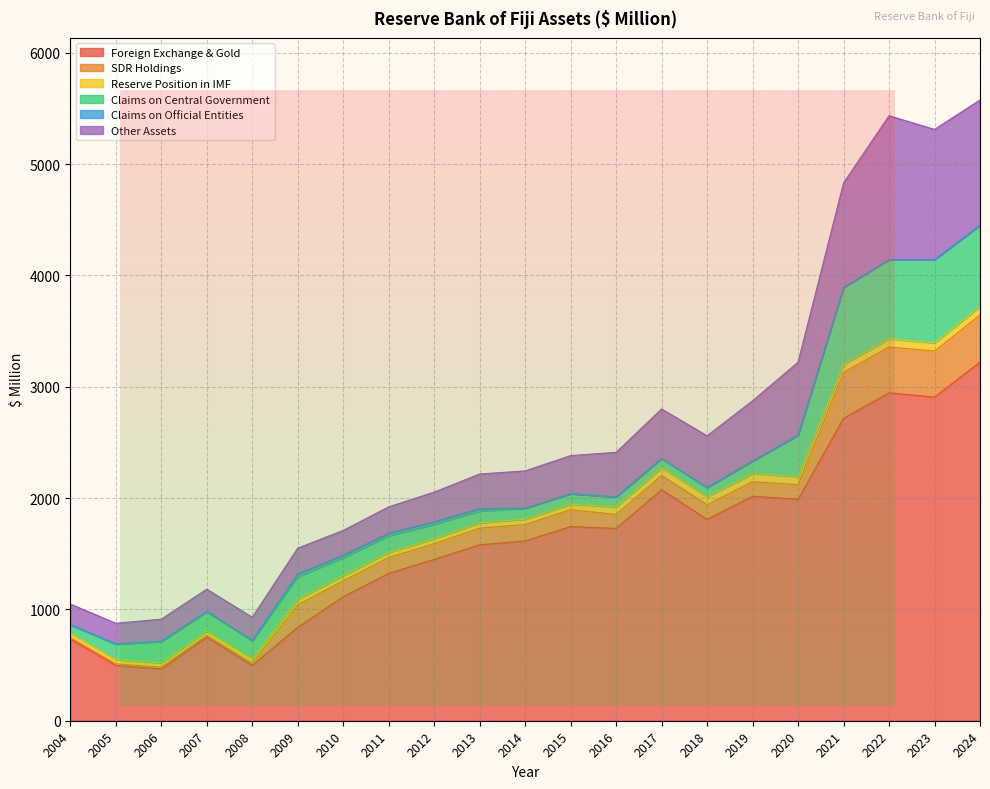

Which has a higher value, 2017 or 2007?

2017